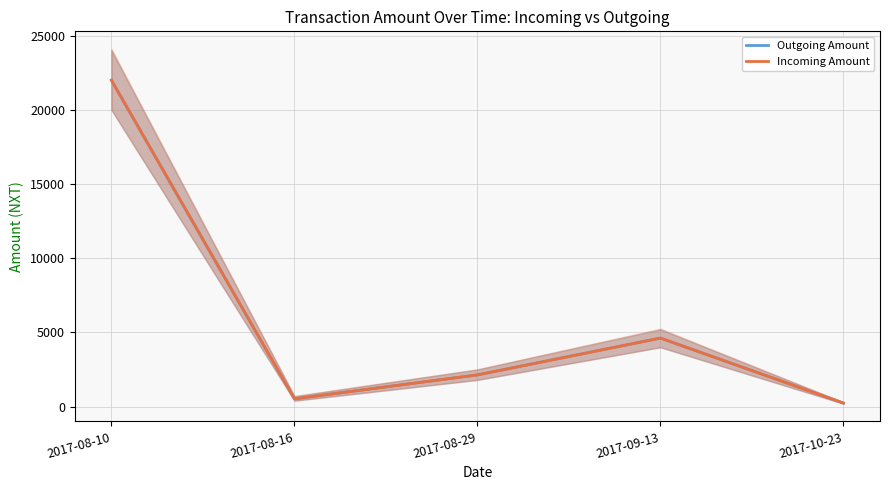

The Incoming Amount series shows 14976.5 at 2017-08-10. True or false?

False